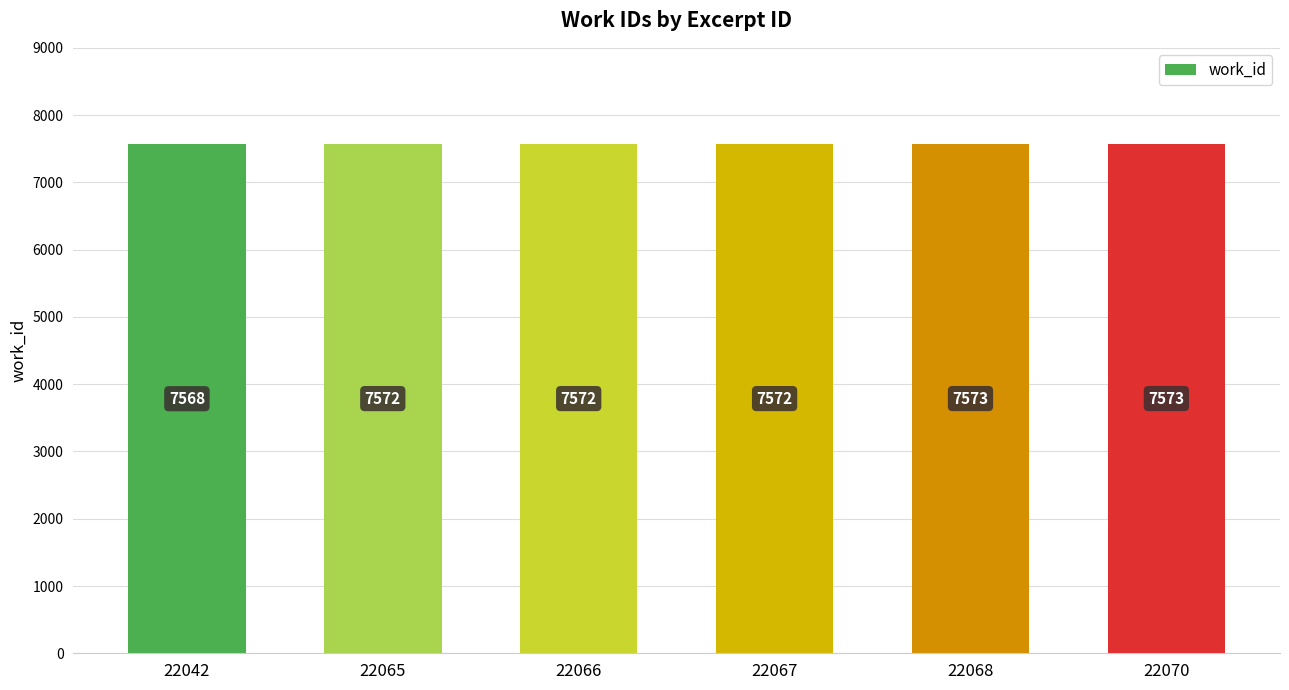

The value at 22067 is 7572. True or false?

True